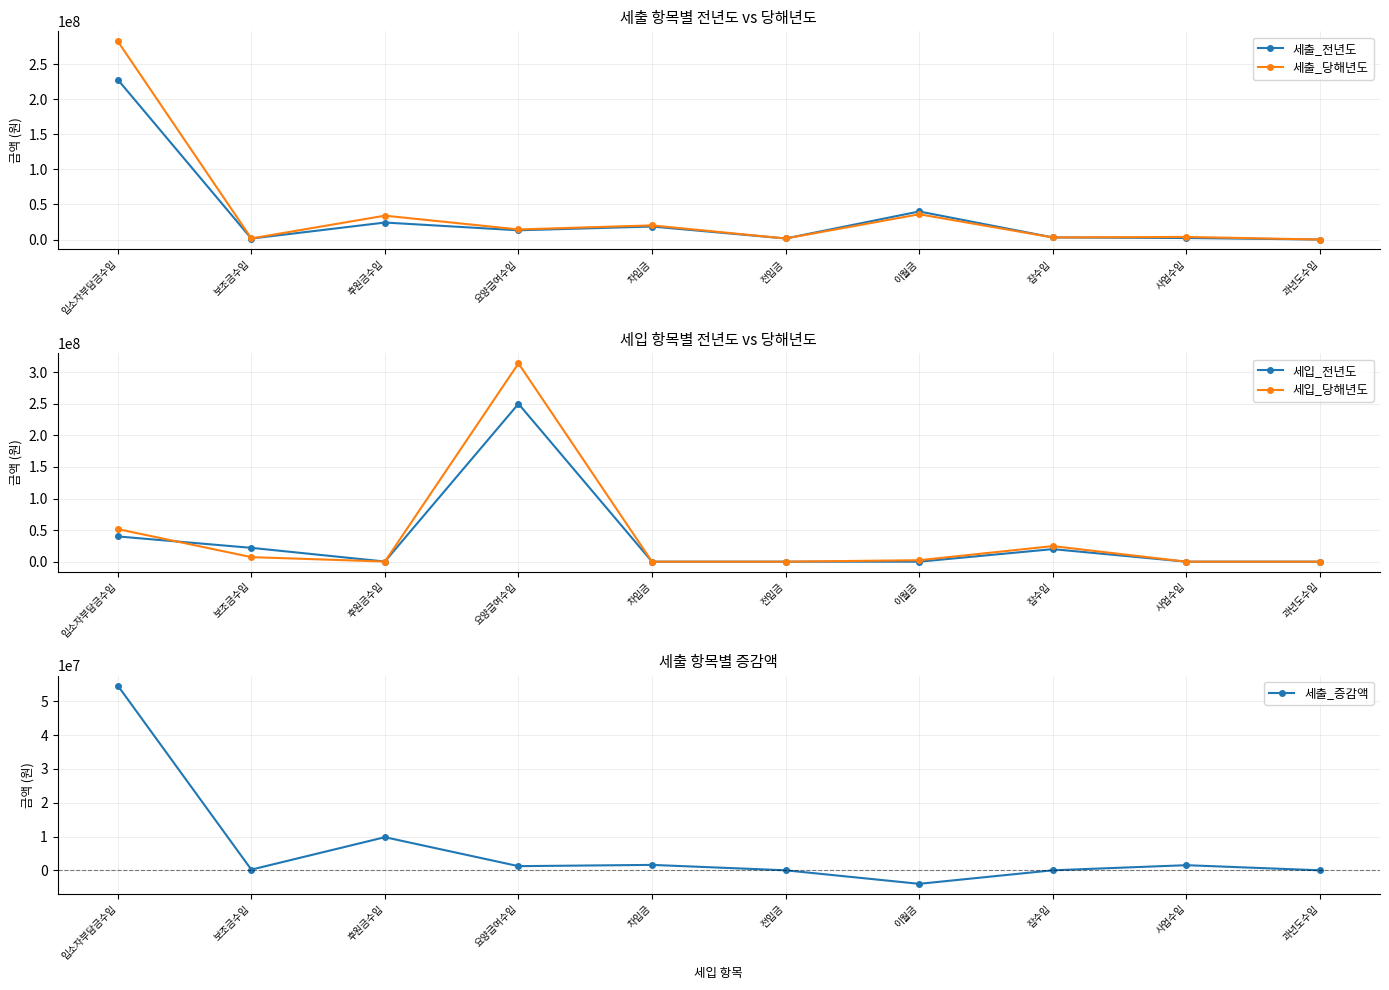

Which series has the widest spread of values?

세입_당해년도